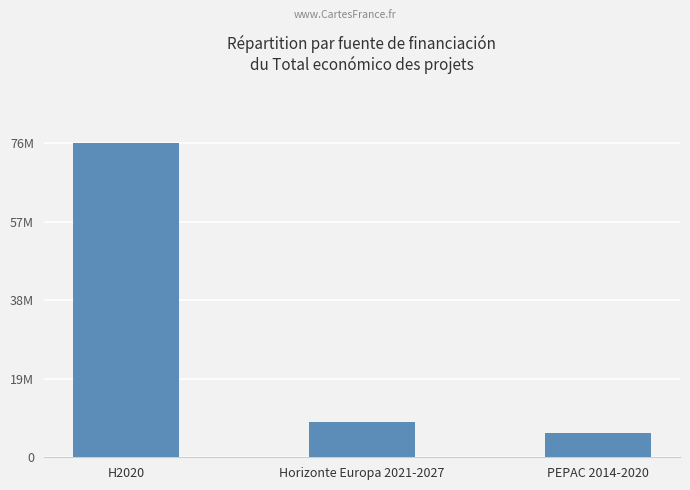

What position from the right is H2020?

3